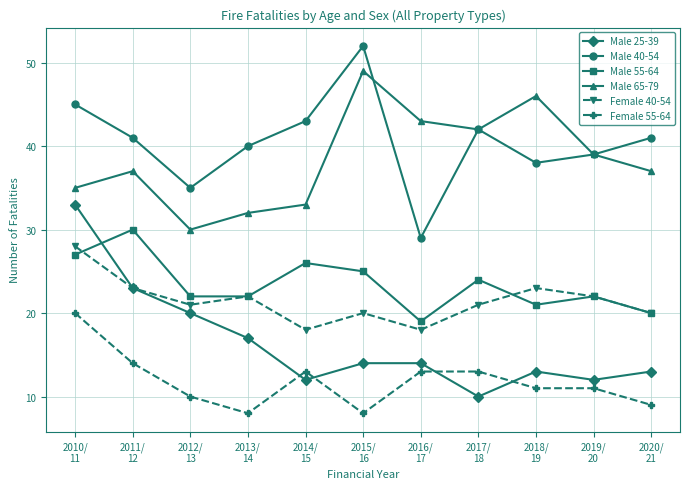

Does the chart have visible grid lines?

Yes